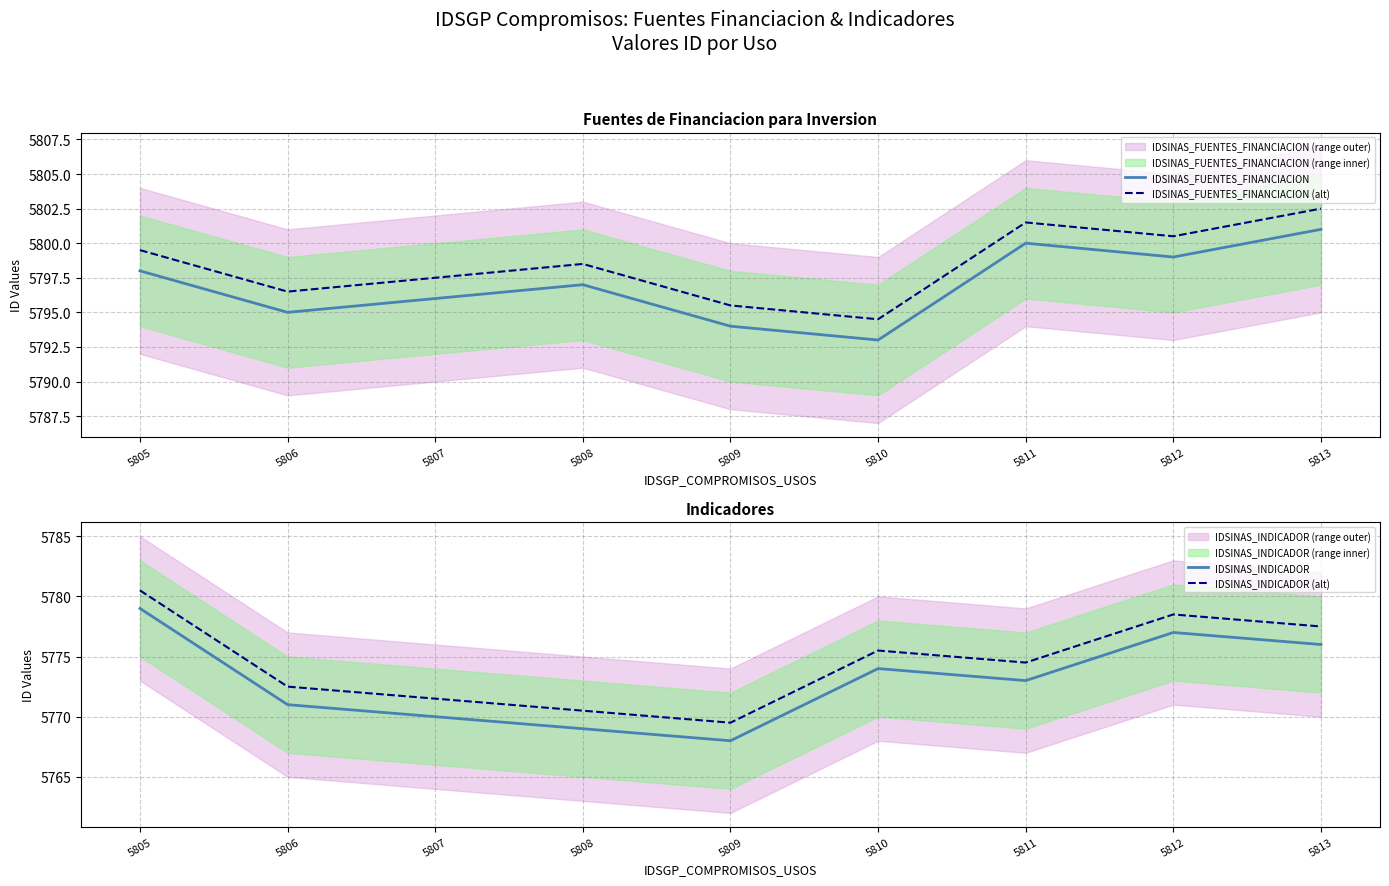

Between 5810 and 5806, which is larger?

5806